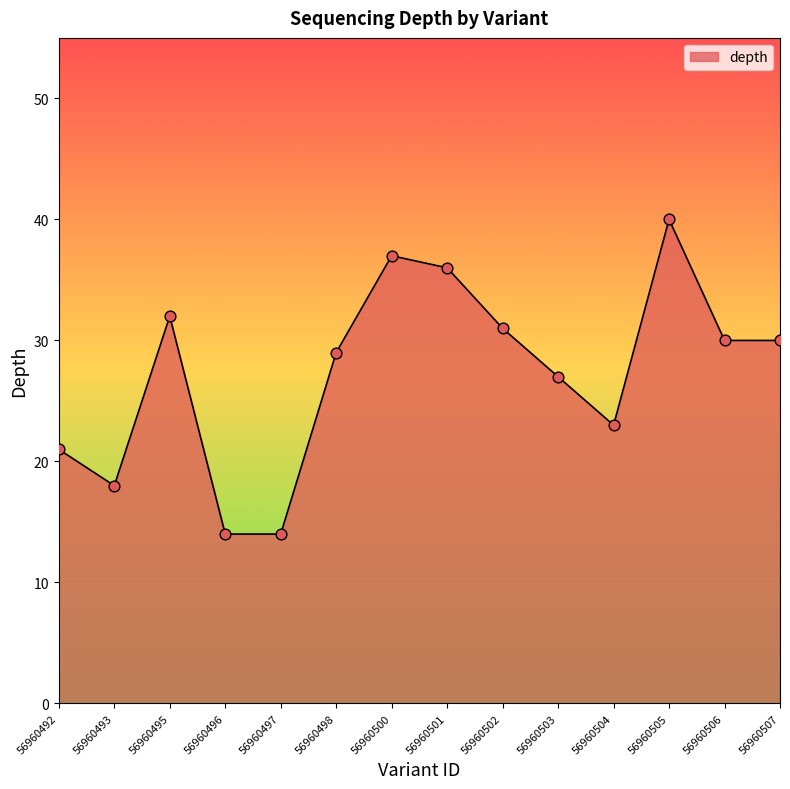

Between 56960505 and 56960500, which is larger?

56960505